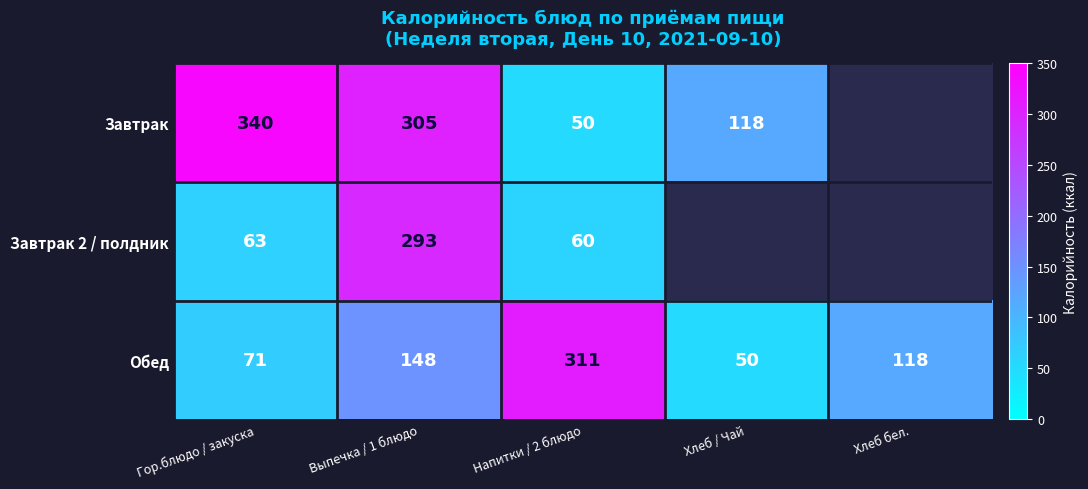

What is the difference between the maximum and minimum values in the Обед series?

261